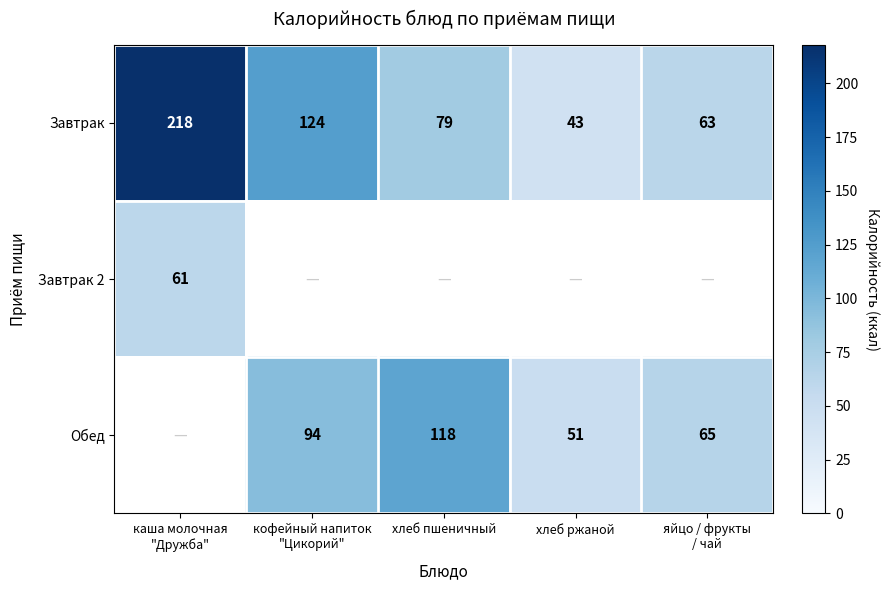

How many data points in Завтрак are less than 79?

2